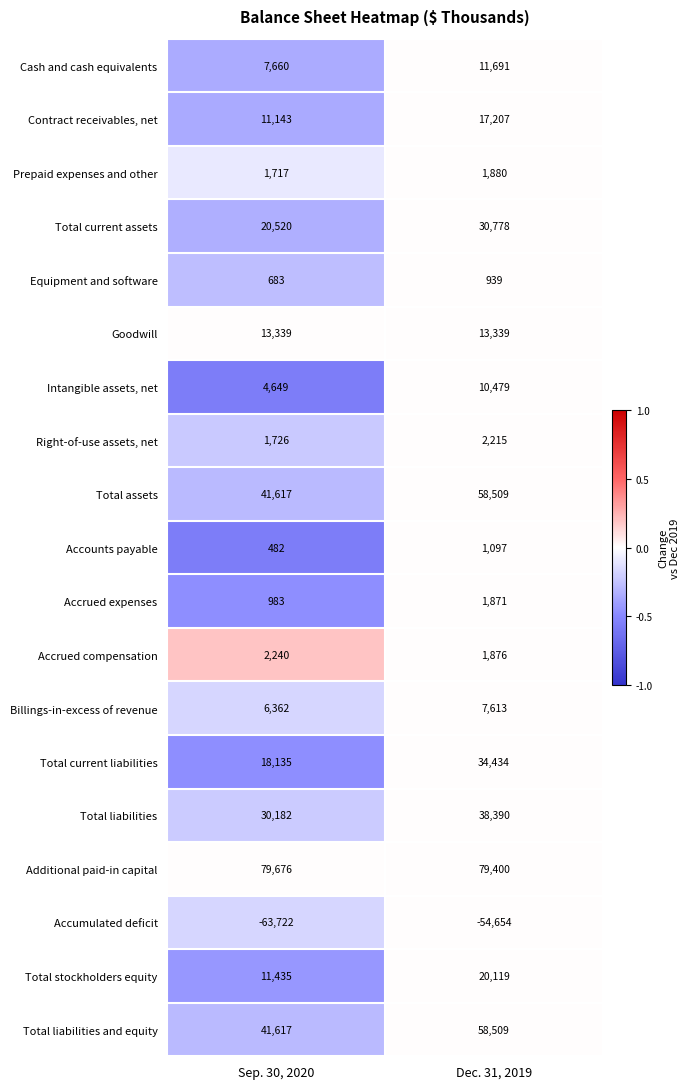

Is it true that Equipment and software equals 404 at Sep. 30, 2020?

False